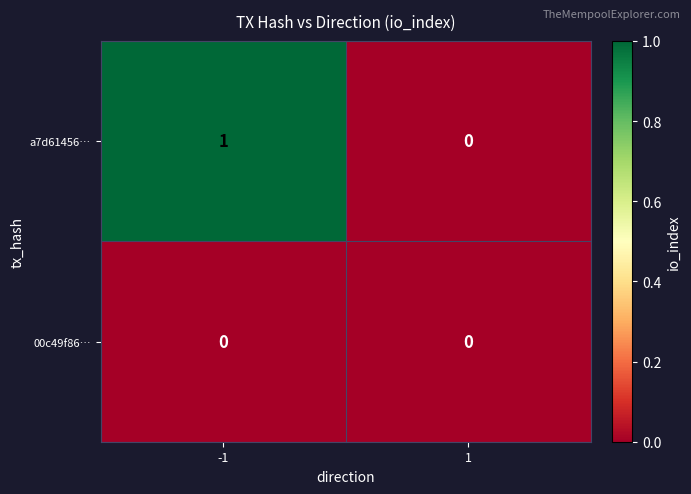

Is the value of 00c49f86… at -1 greater than the value of a7d61456… at -1?

No